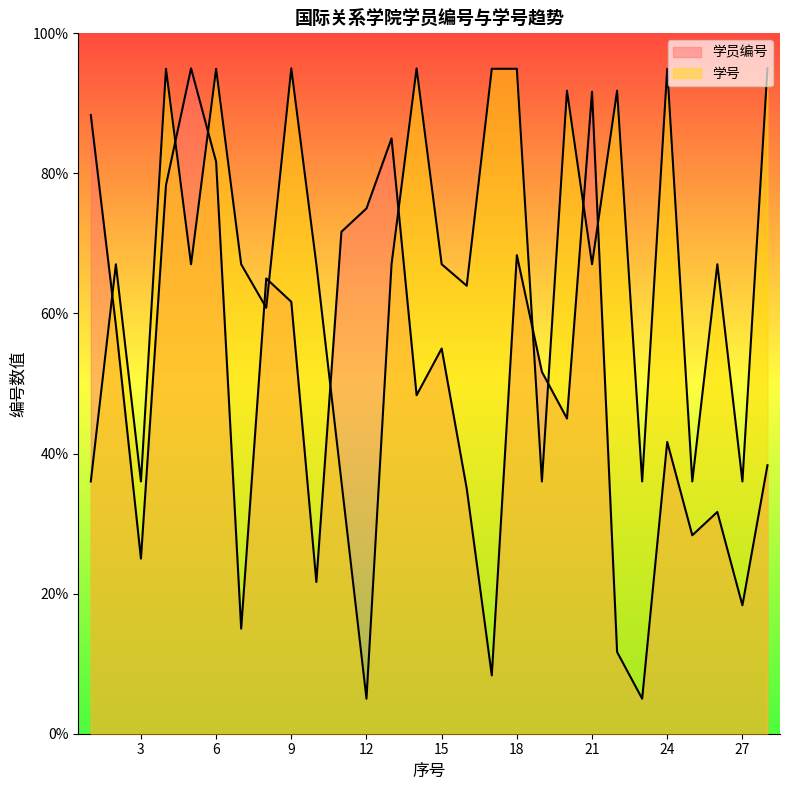

Is the value of 学号 at 14 greater than the value of 学员编号 at 17?

Yes